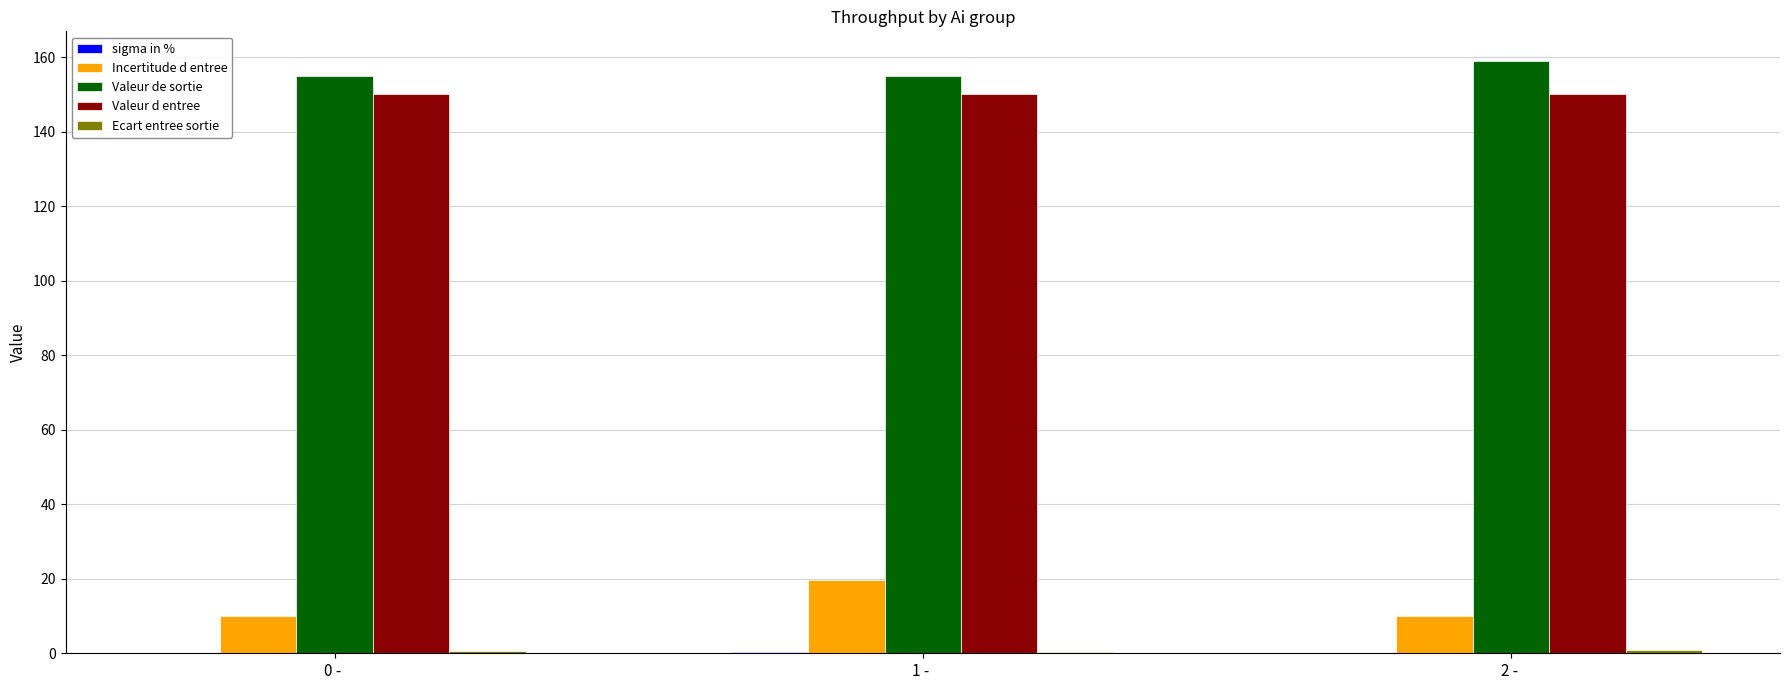

The Valeur d entree series shows 150.0 at 0 - . True or false?

True